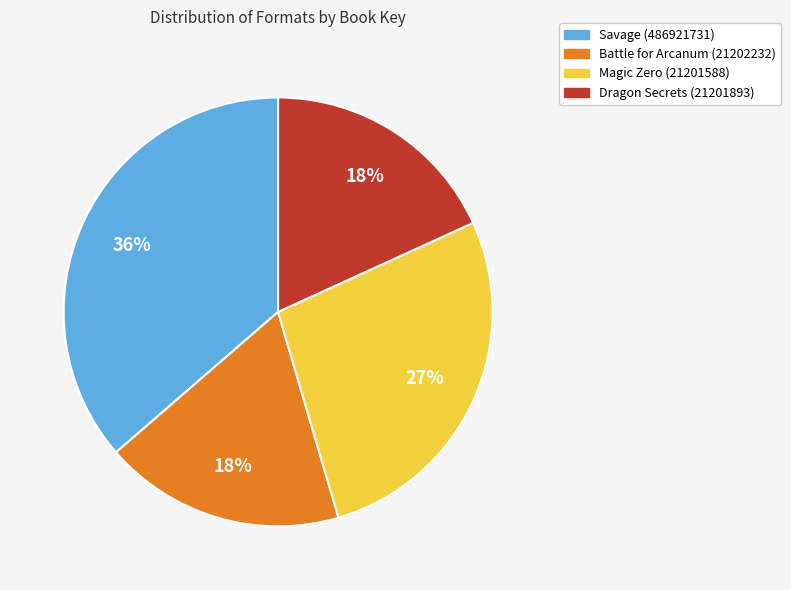

To the nearest percent, what is the difference between the Dragon Secrets (21201893) and Magic Zero (21201588) slice percentages?

9%